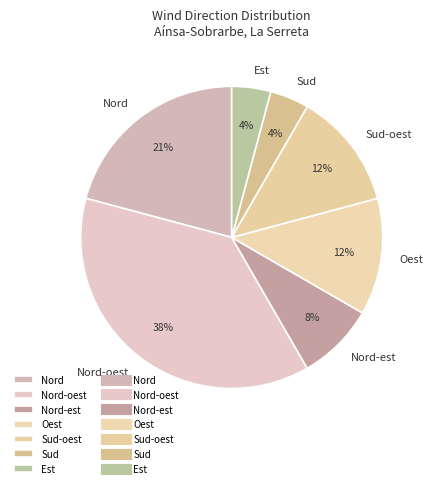

What is the ratio of the value at Est to the value at Nord-est?

0.5